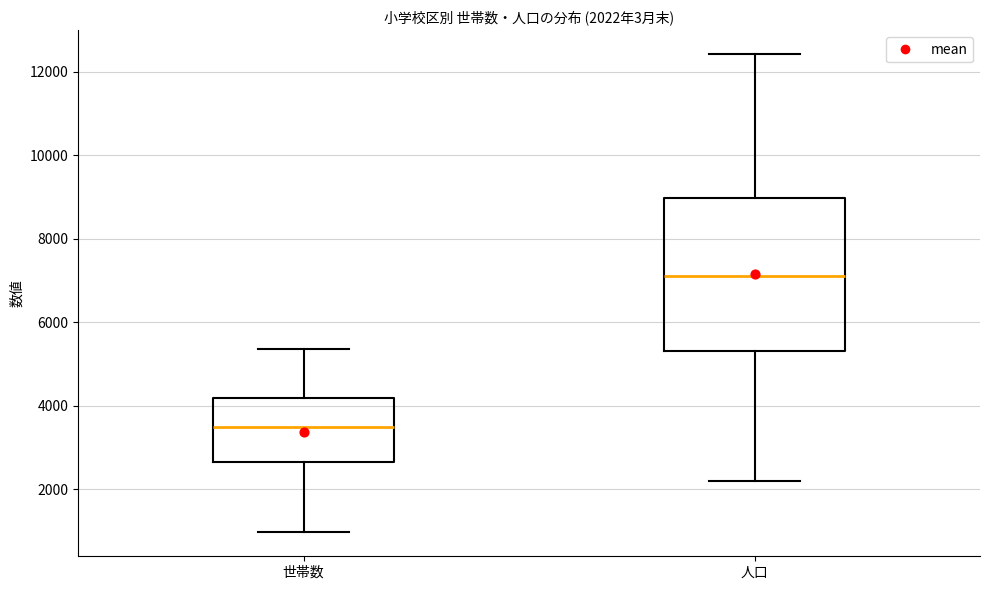

Which box's median line is the highest?

人口